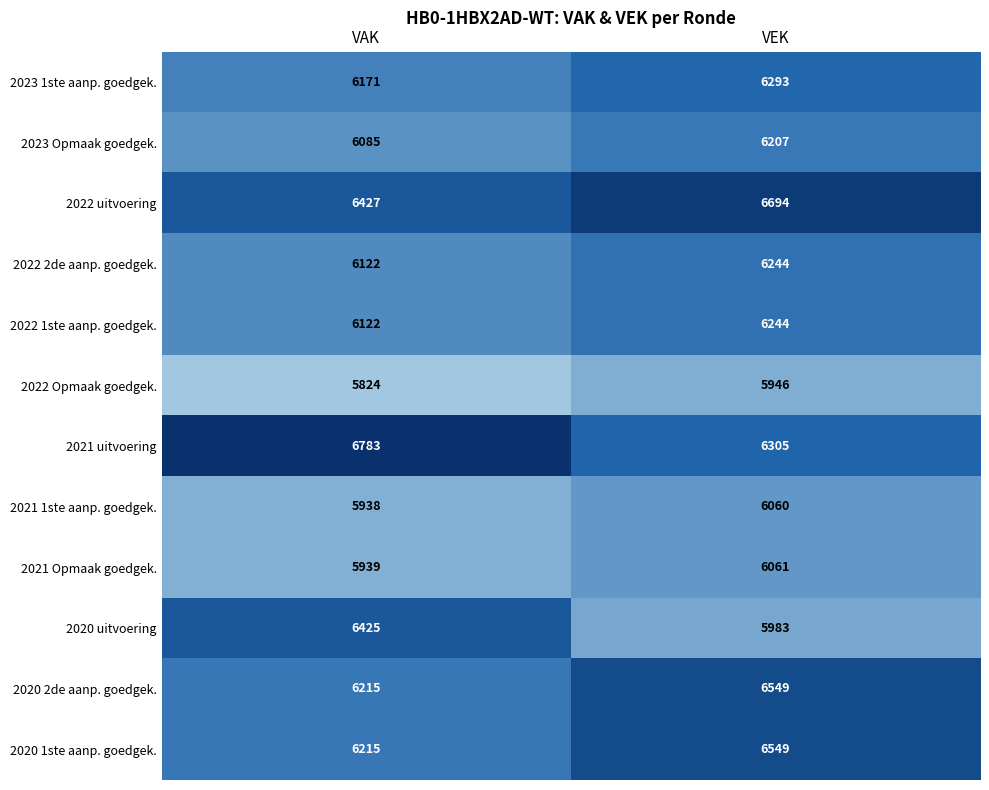

What is the sum of all 2023 1ste aanp. goedgek. values?

12464